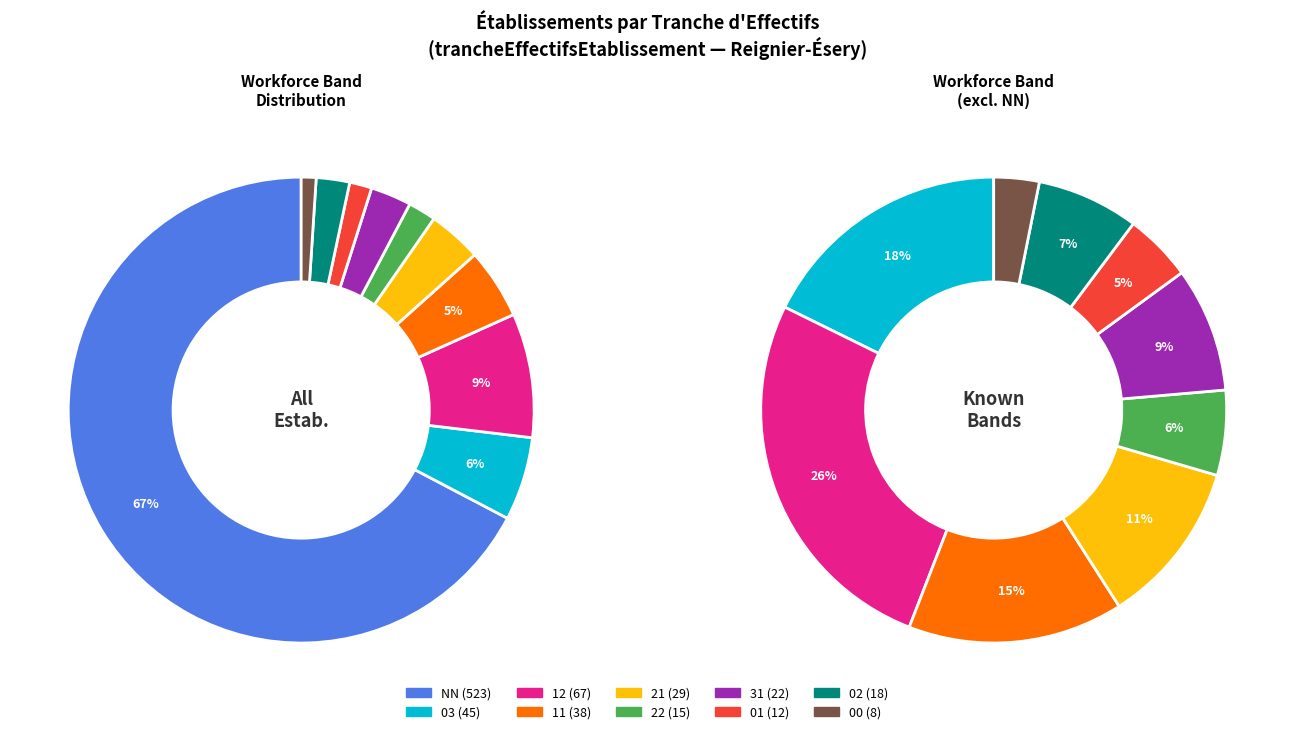

To the nearest percent, what is the average slice percentage?

10%